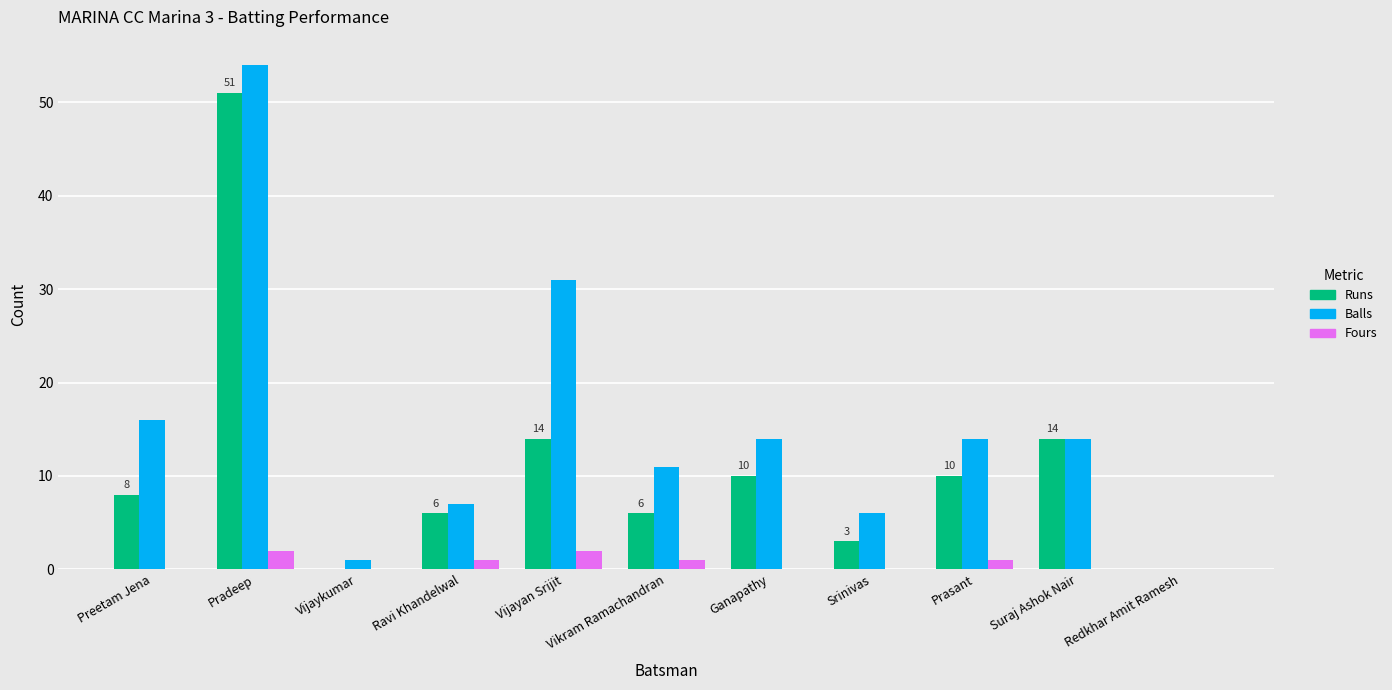

How many categories are shown in the chart?

11